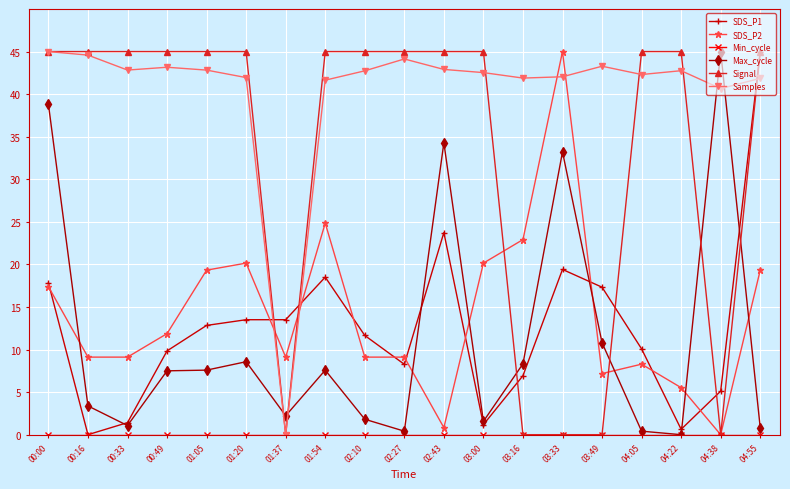

The SDS_P2 series shows 5.5 at 04:22. True or false?

True